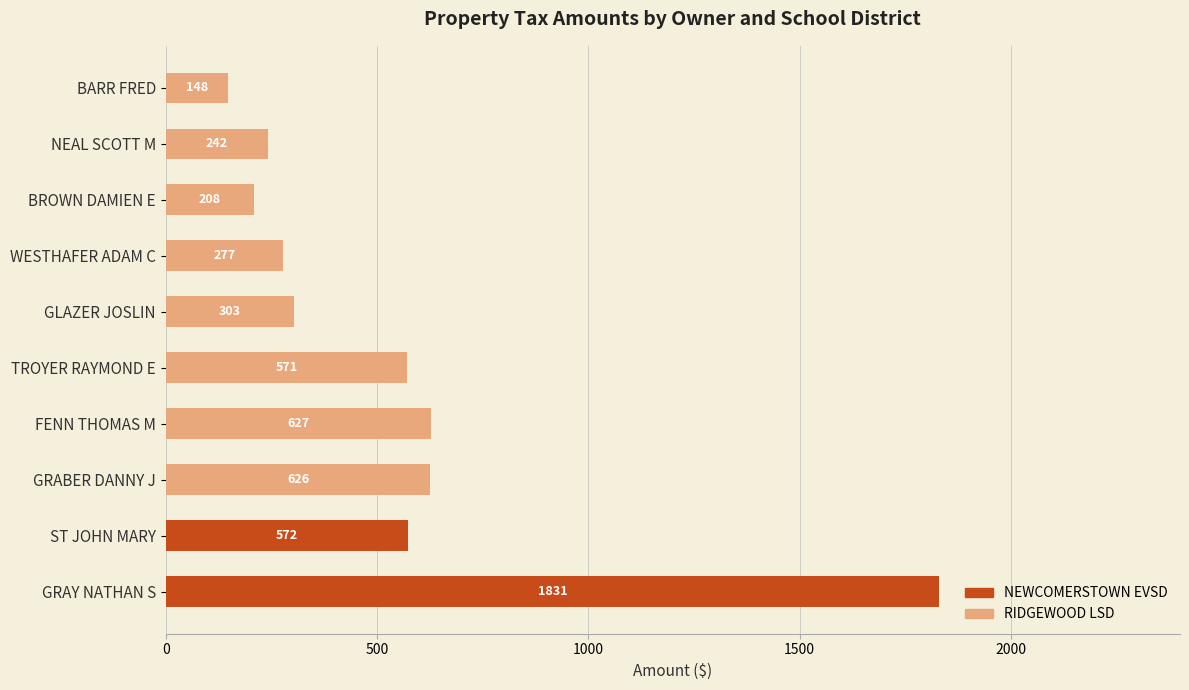

Is it true that NEWCOMERSTOWN EVSD equals 702.4 at BARR FRED?

False